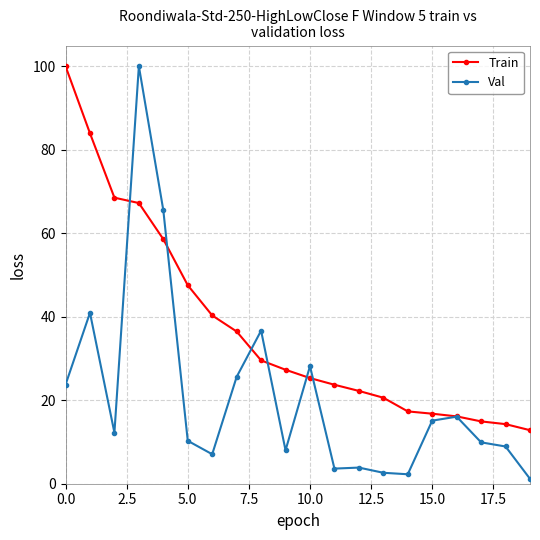

Which series has the largest range (max minus min)?

Val